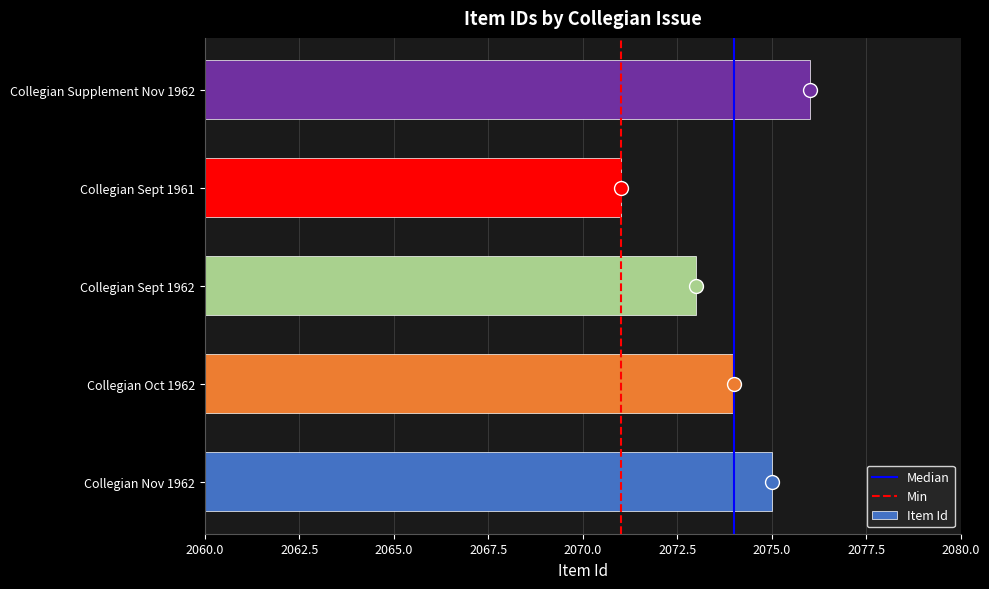

Rank the categories by value from lowest to highest.

Collegian Sept 1961, Collegian Sept 1962, Collegian Oct 1962, Collegian Nov 1962, Collegian Supplement Nov 1962